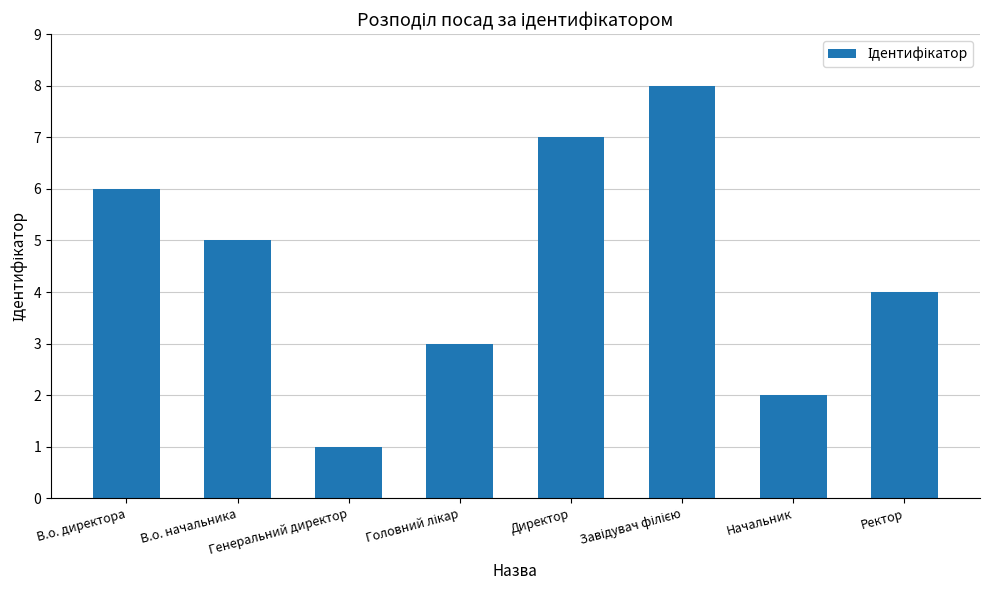

Which label corresponds to the smallest value in the chart?

Генеральний директор